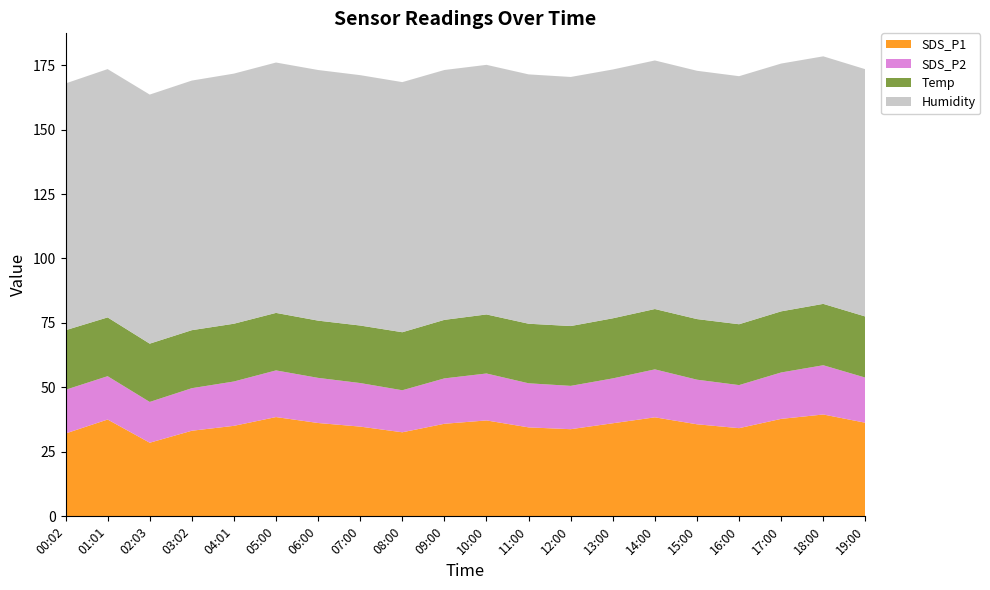

Reading left to right, extract all data points from this chart.

SDS_P1: 32.1	37.5	28.6	33.2	35.1	38.5	36.2	34.8	32.6	35.9	37.2	34.5	33.8	36.1	38.4	35.7	34.2	37.8	39.5	36.3
SDS_P2: 16.9	16.8	15.8	16.5	17.2	18.1	17.5	16.9	16.3	17.6	18.2	17.1	16.8	17.4	18.6	17.3	16.7	18.0	19.1	17.5
Temp: 23.1	22.8	22.6	22.5	22.4	22.3	22.2	22.3	22.5	22.7	22.9	23.1	23.2	23.3	23.4	23.5	23.6	23.7	23.8	23.7
Humidity: 95.7	96.3	96.6	96.8	97.0	97.1	97.2	97.1	97.0	96.9	96.8	96.7	96.6	96.5	96.4	96.3	96.2	96.1	96.0	95.9